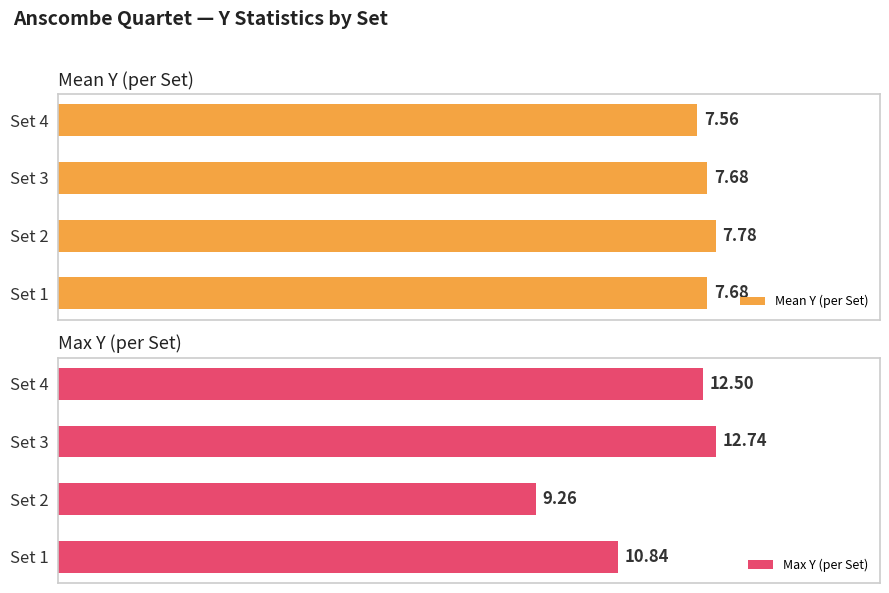

Which series changed the most between Set 2 and Set 3?

Max Y (per Set)